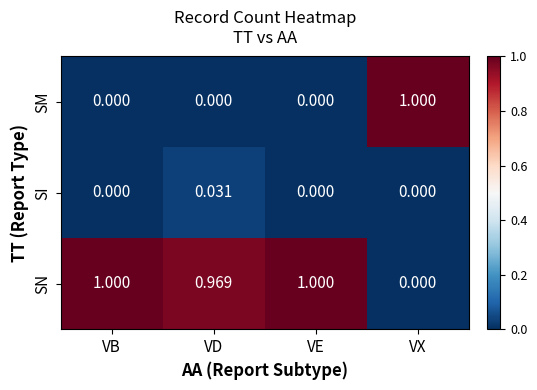

Rank the series by their average value, from highest to lowest.

SN, SM, SI